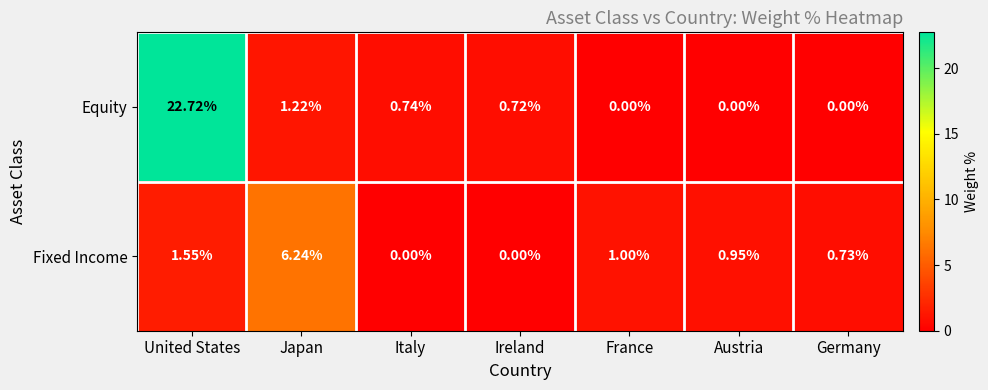

Which category has the highest value in the Equity series?

United States